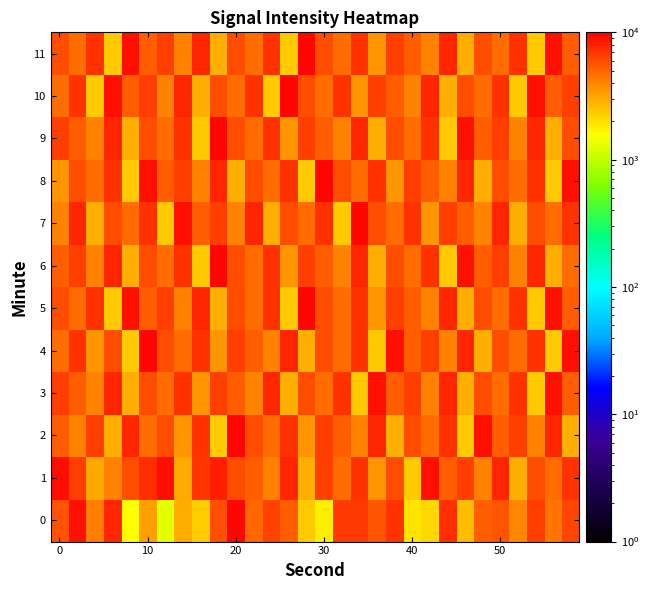

What is the maximum value shown in the chart?

9452.8